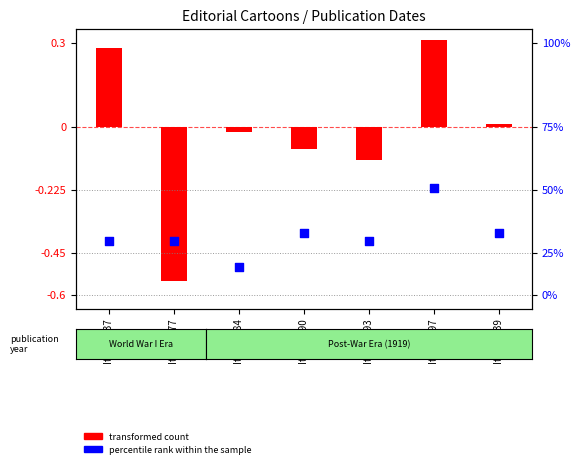

What is the change in value from Item 3737 to Item 3784?

-0.1